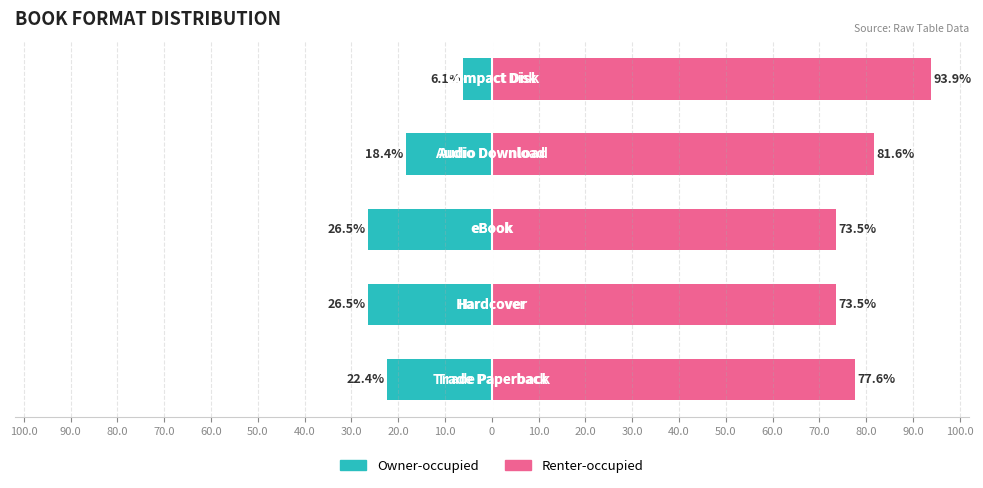

Reading left to right, extract all data points from this chart.

Owner-occupied: -22.4	-26.5	-26.5	-18.4	-6.1
Renter-occupied: 77.6	73.5	73.5	81.6	93.9